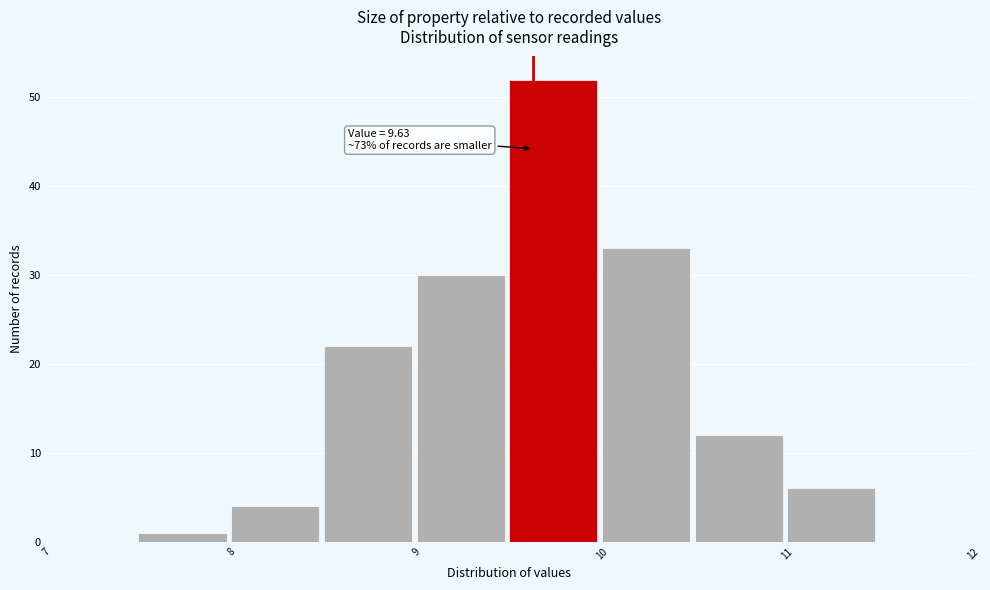

Over which range of the x-axis is the bar tallest?

9.5 to 10.0